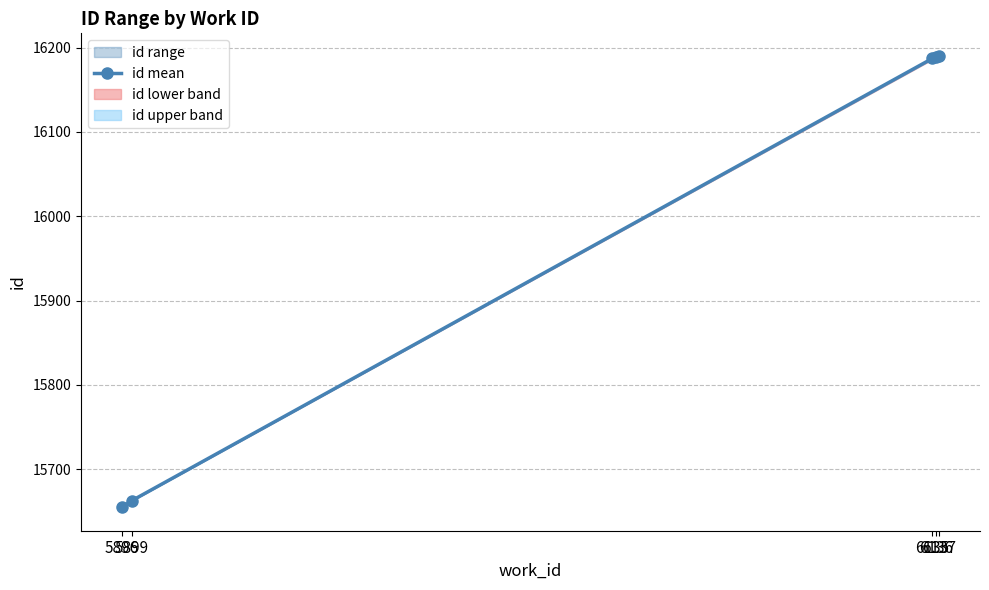

Which label corresponds to the largest value in the chart?

6137